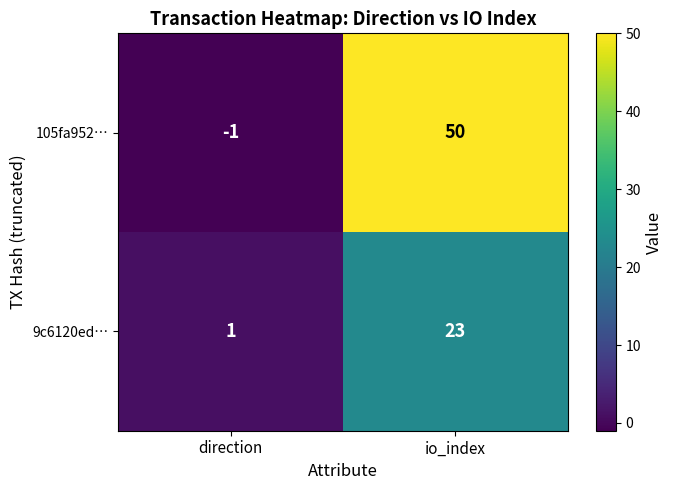

What is the spread (max minus min) of values at direction?

2